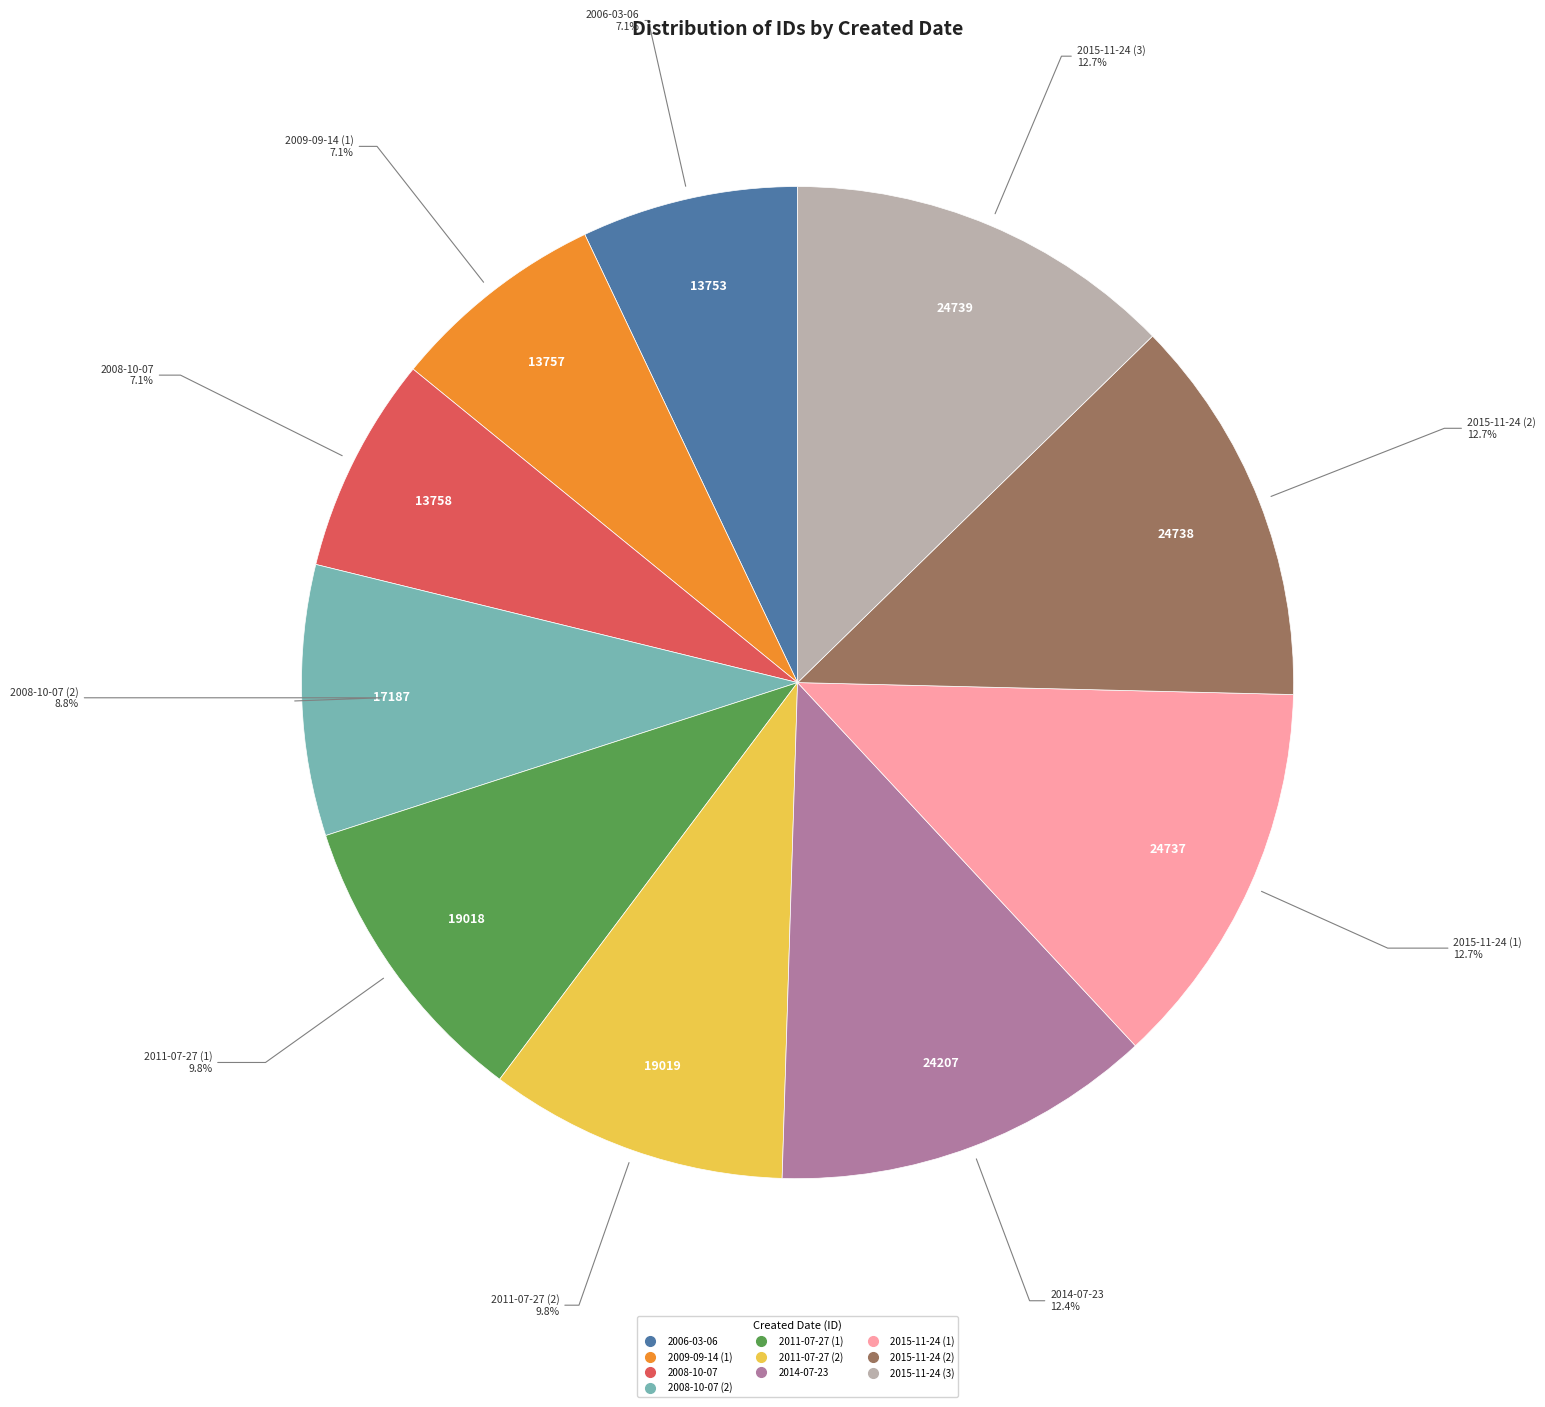

Is there any slice that represents more than half of the pie?

No